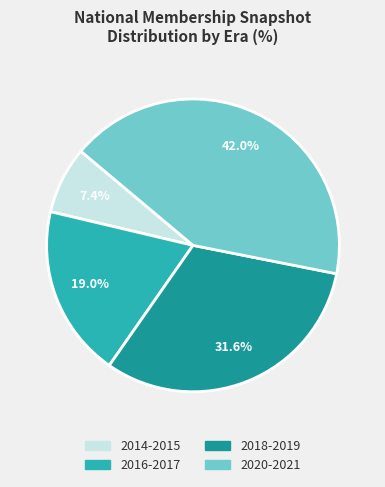

Which has a higher value, 2020-2021 or 2018-2019?

2020-2021